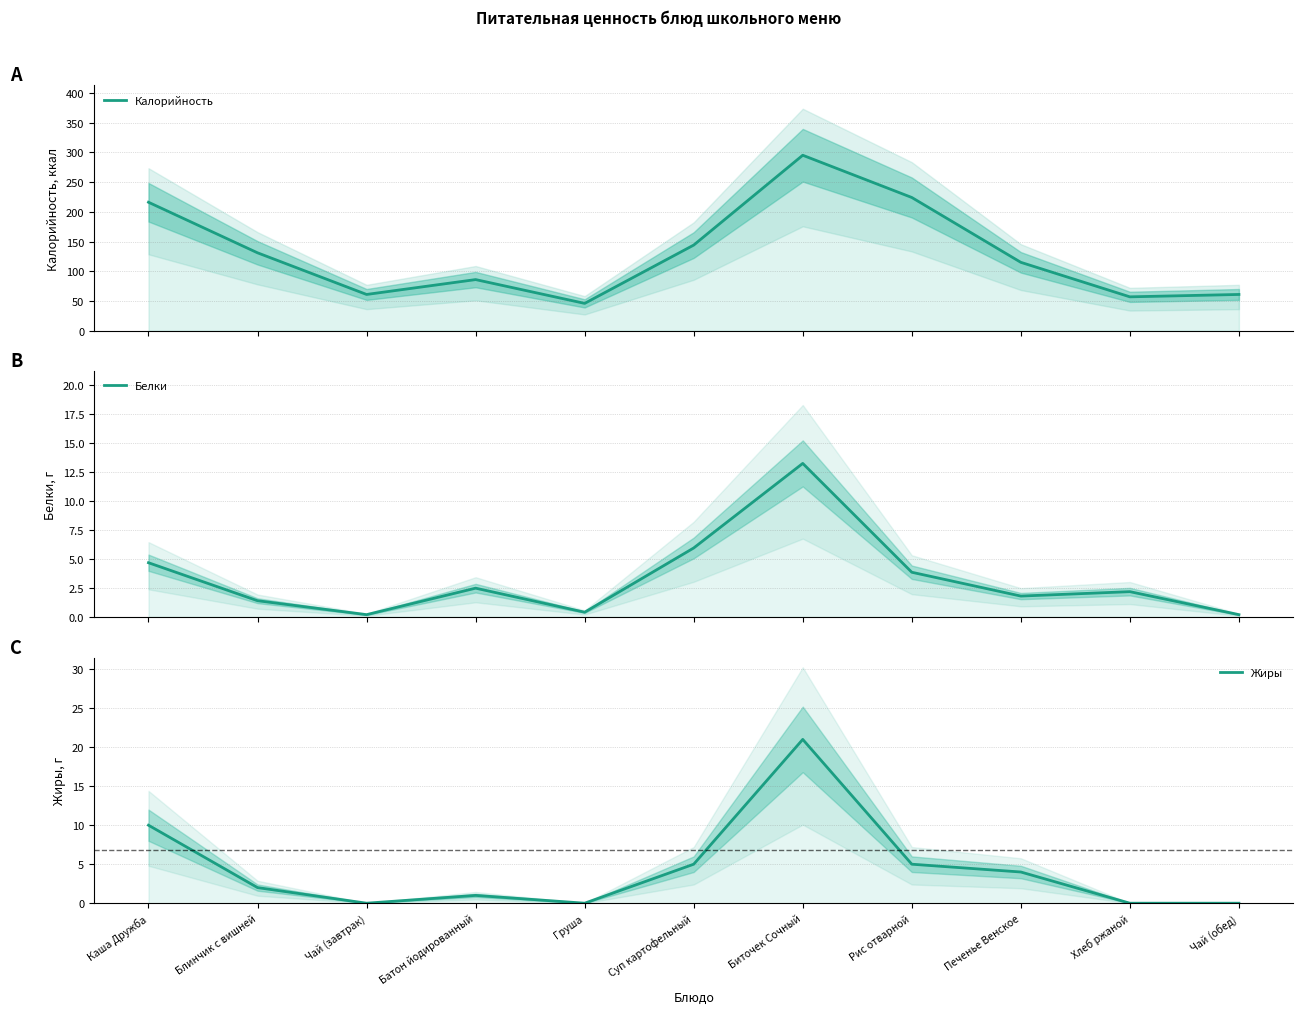

Is the value of Калорийность at Суп картофельный greater than the value of Белки at Каша Дружба?

Yes